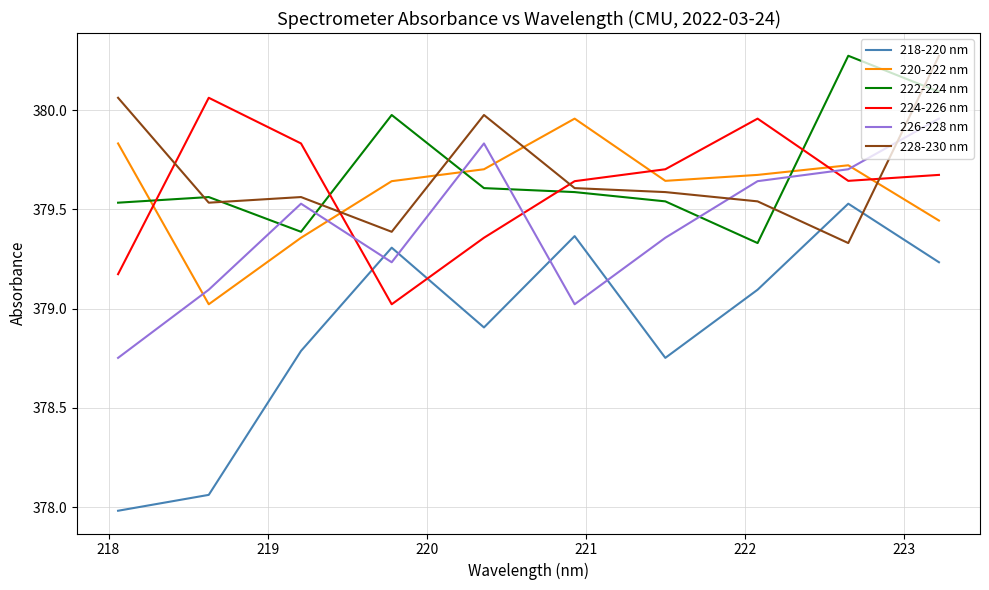

Which series has the largest range (max minus min)?

218-220 nm